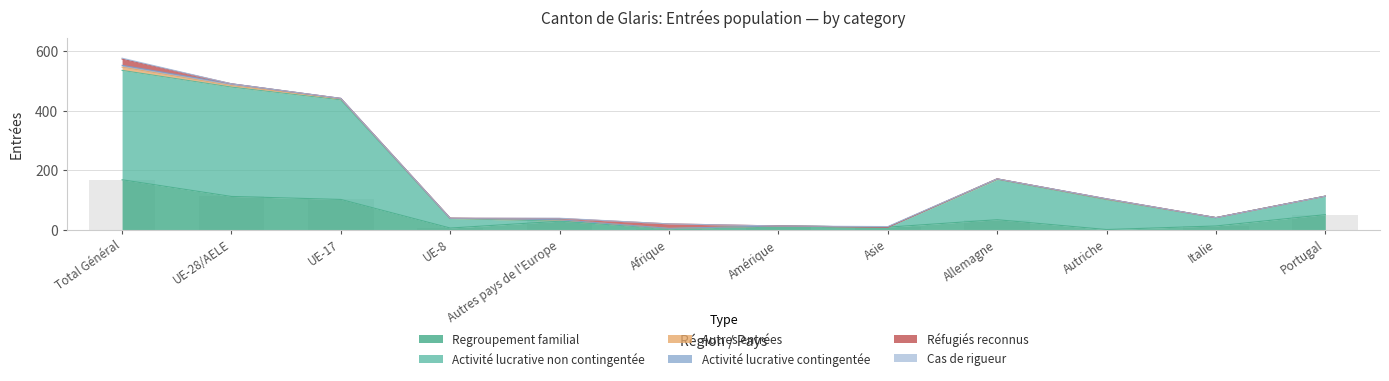

Rank the series by their maximum value, from highest to lowest.

Activité lucrative non contingentée, Regroupement familial, Réfugiés reconnus, Autres entrées, Activité lucrative contingentée, Cas de rigueur